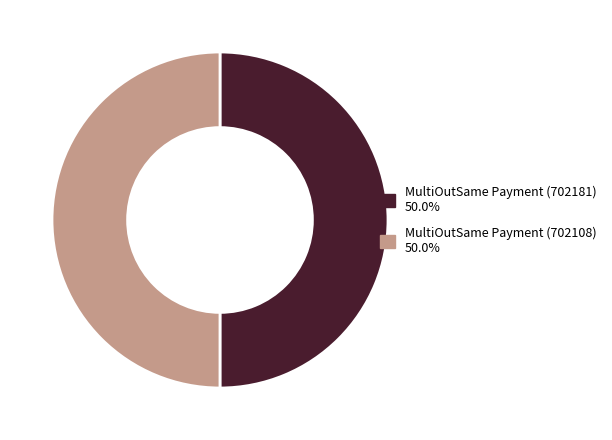

Is it true that MultiOutSame Payment (702108) is 50% of the pie?

True